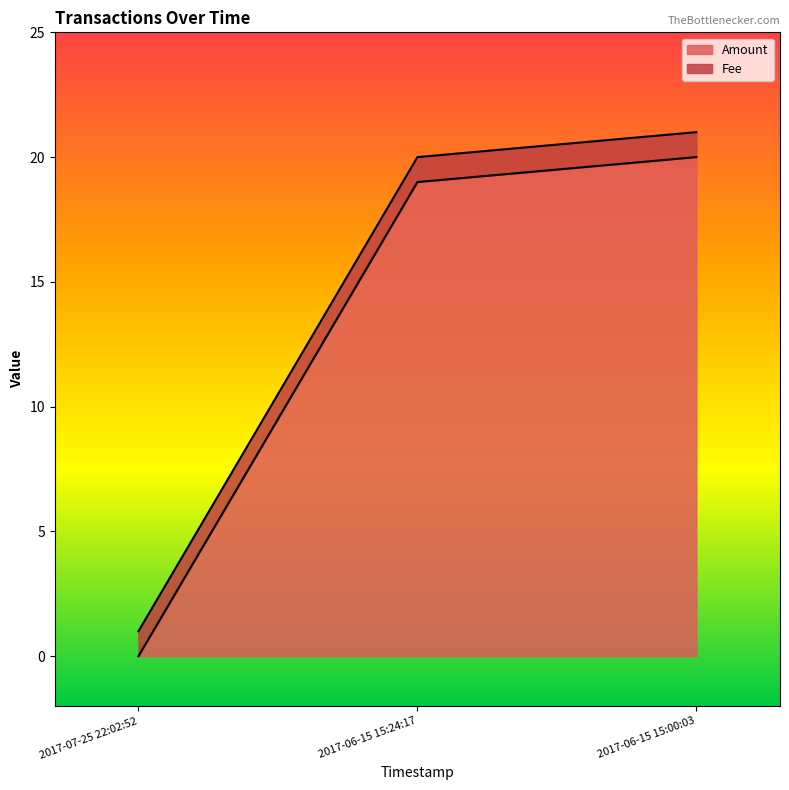

List the labels in order of value, smallest first.

2017-07-25 22:02:52, 2017-06-15 15:24:17, 2017-06-15 15:00:03